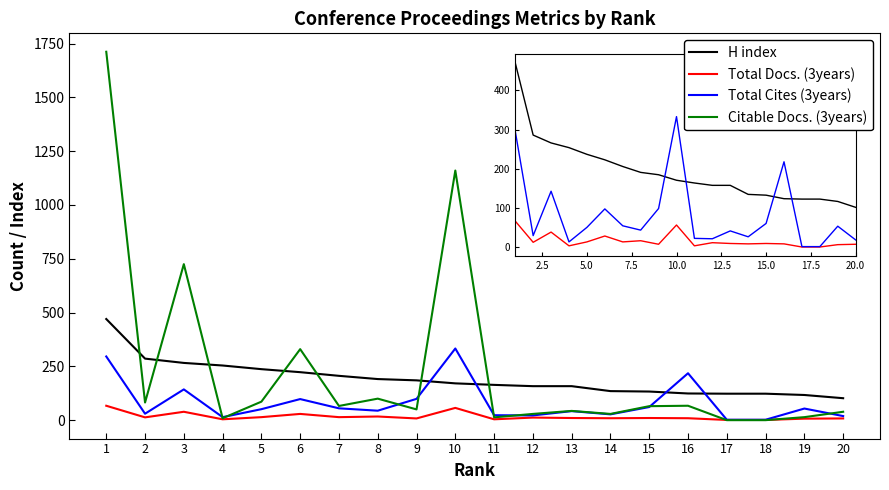

After their last crossing, which series has the higher values: Citable Docs. (3years) or Total Docs. (3years)?

Citable Docs. (3years)